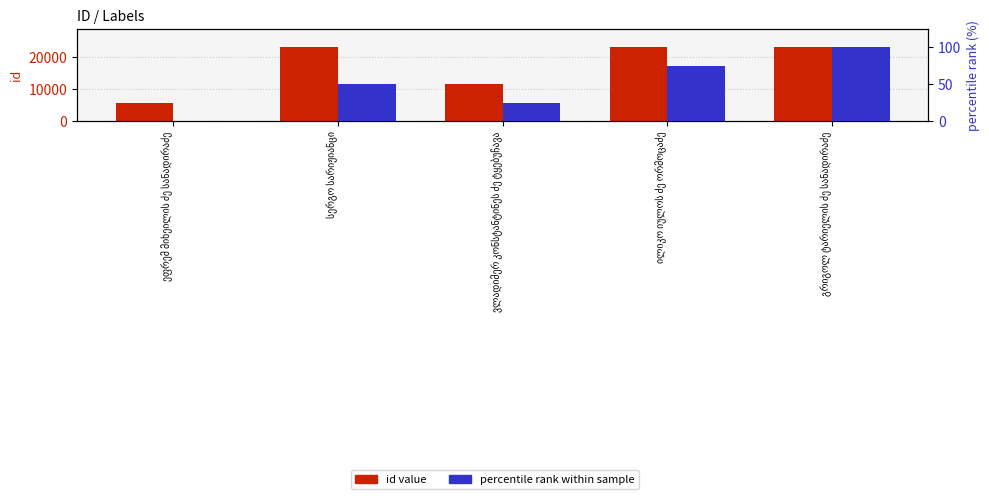

Which series has the largest total across all categories?

id value